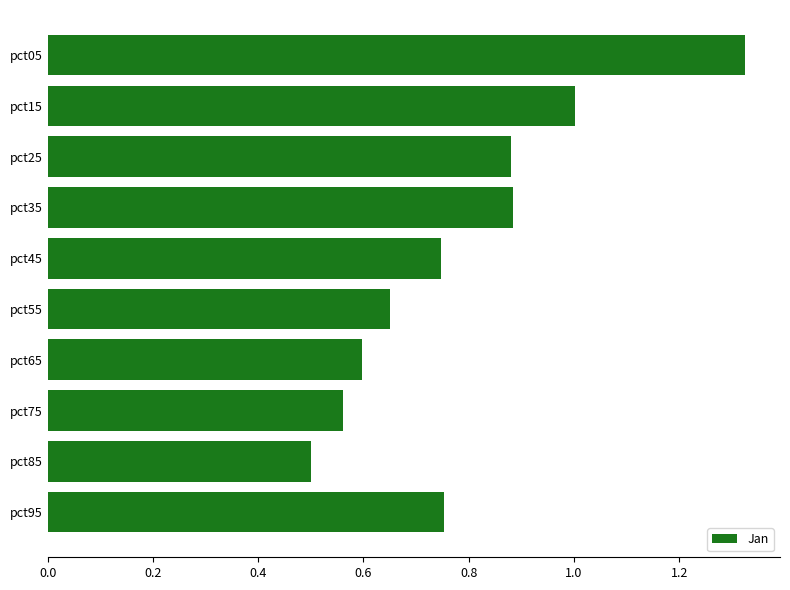

At which category does the chart reach its minimum across all series?

pct85